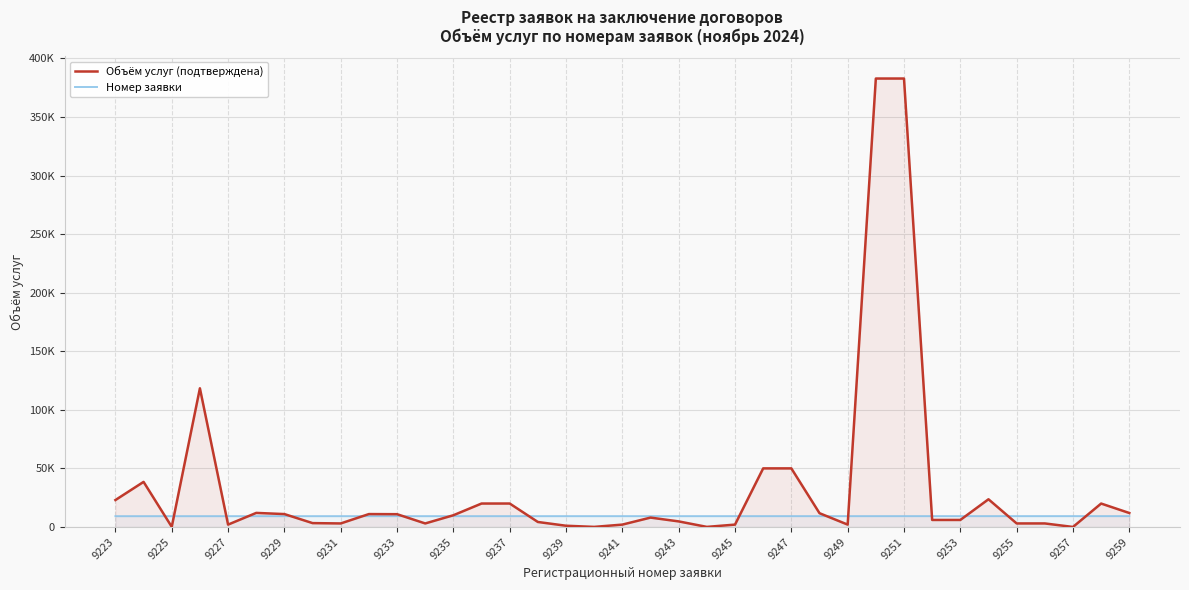

How many lines are shown in the chart?

2